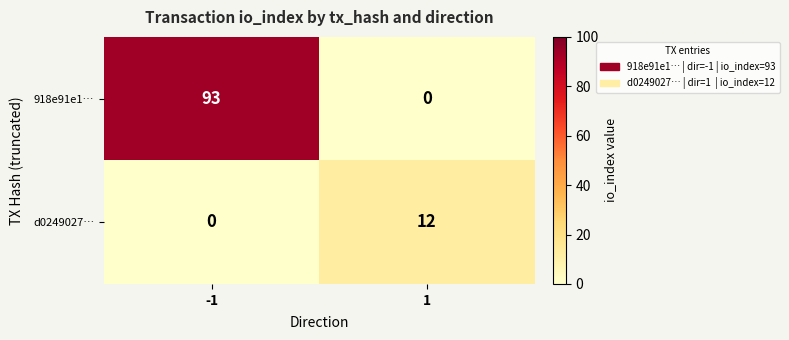

How many series are shown in this chart?

2